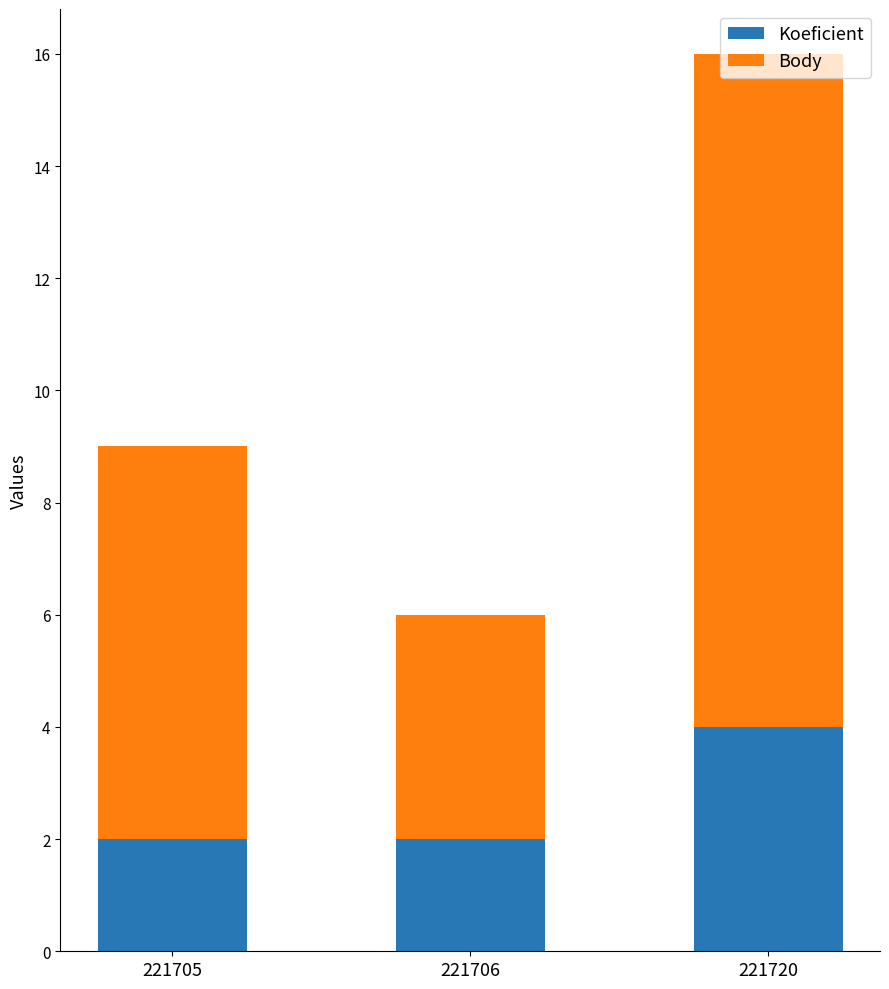

How many data points does each series have?

3